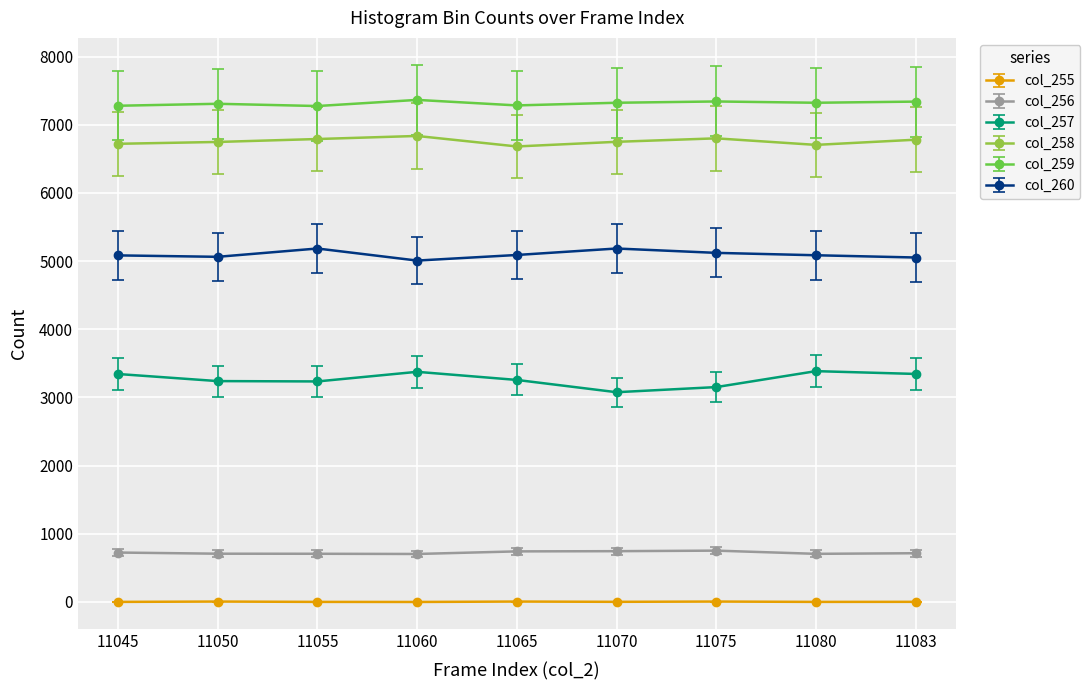

True or false: col_255 has more than 1 points higher than both neighbors.

True